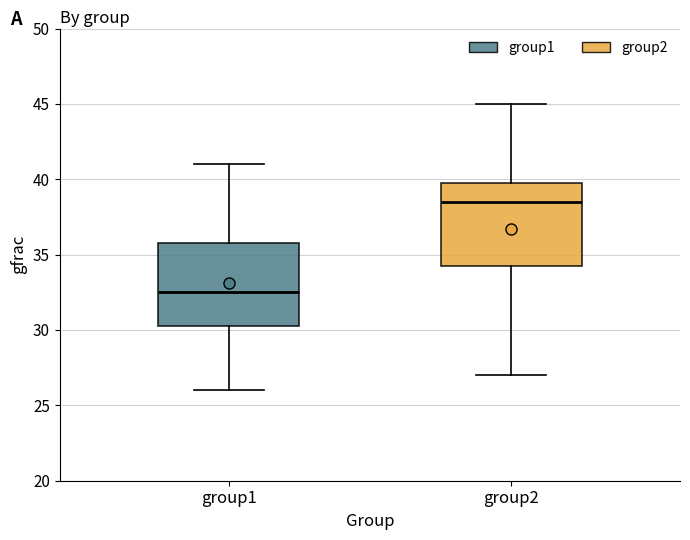

Where does the median line of the box for group1 sit on the y-axis? The values are not printed on the chart, so give them approximately, as read against the axis.

32.5